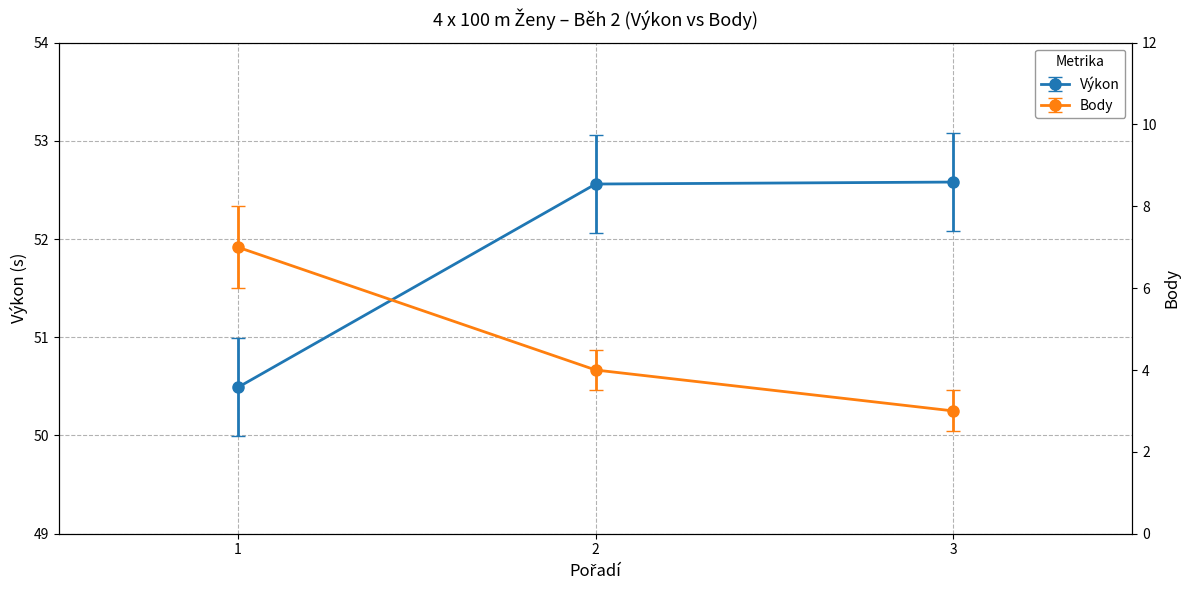

Which series has the largest total across all categories?

Výkon